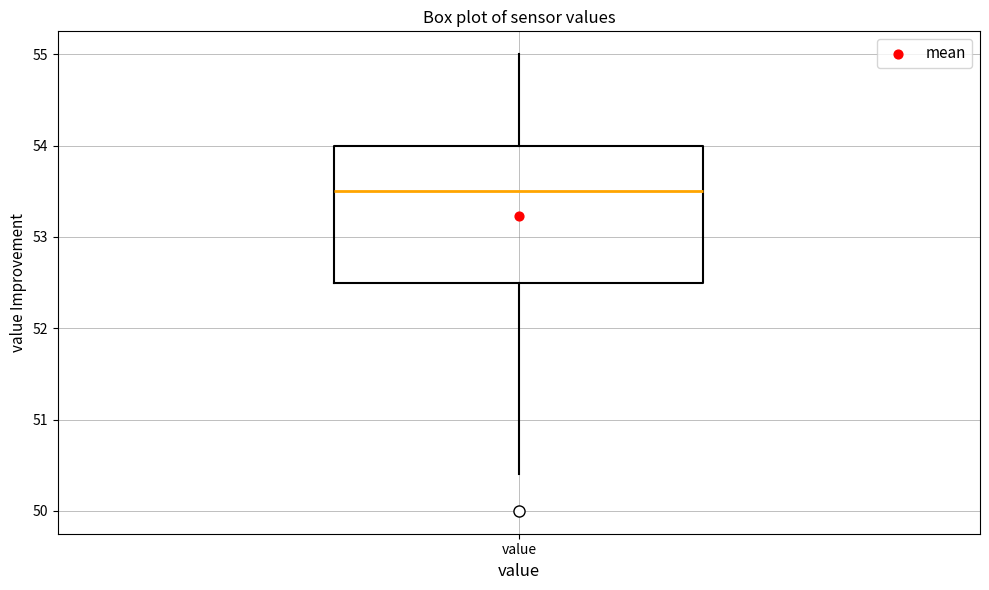

Read this box plot against the y-axis: the position of the median line, the range covered by the box, and the ends of both whiskers. The values are not printed on the chart, so give them approximately, as read against the axis.

median 53.5, box 52.5 to 54.0, whiskers 50.4 to 55.0